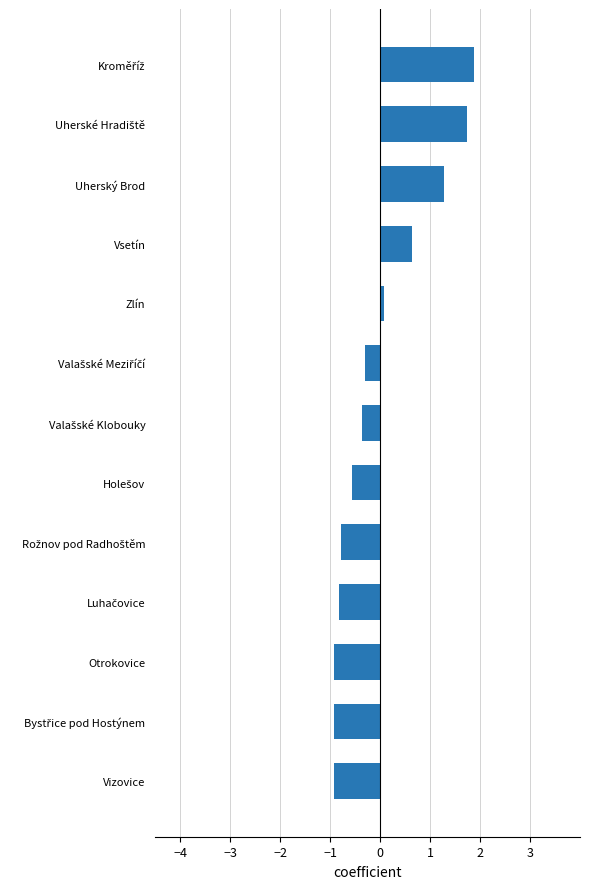

True or false: the data shows -0.9 at Vizovice.

True